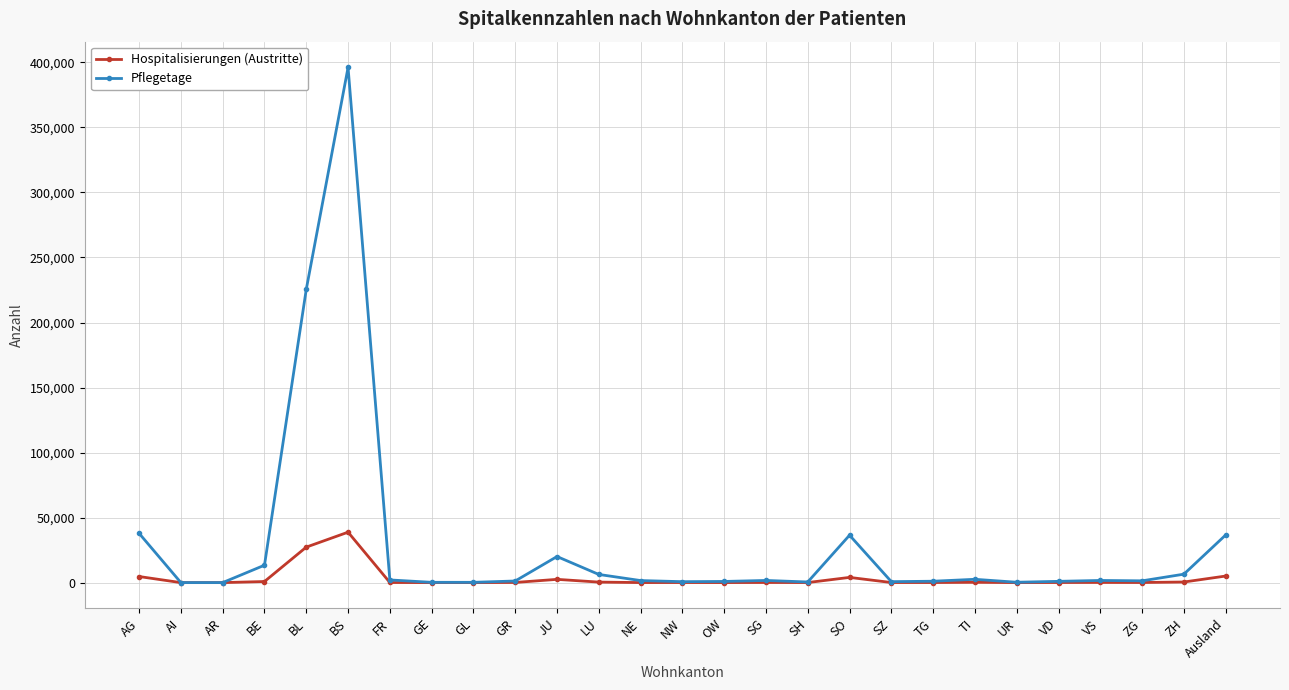

What is the label of the 1st point from the left?

AG